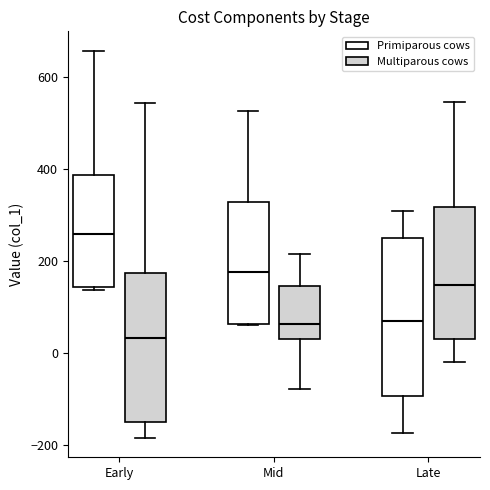

Which box is the tallest, from its lower edge to its upper edge?

Late (Primiparous cows)